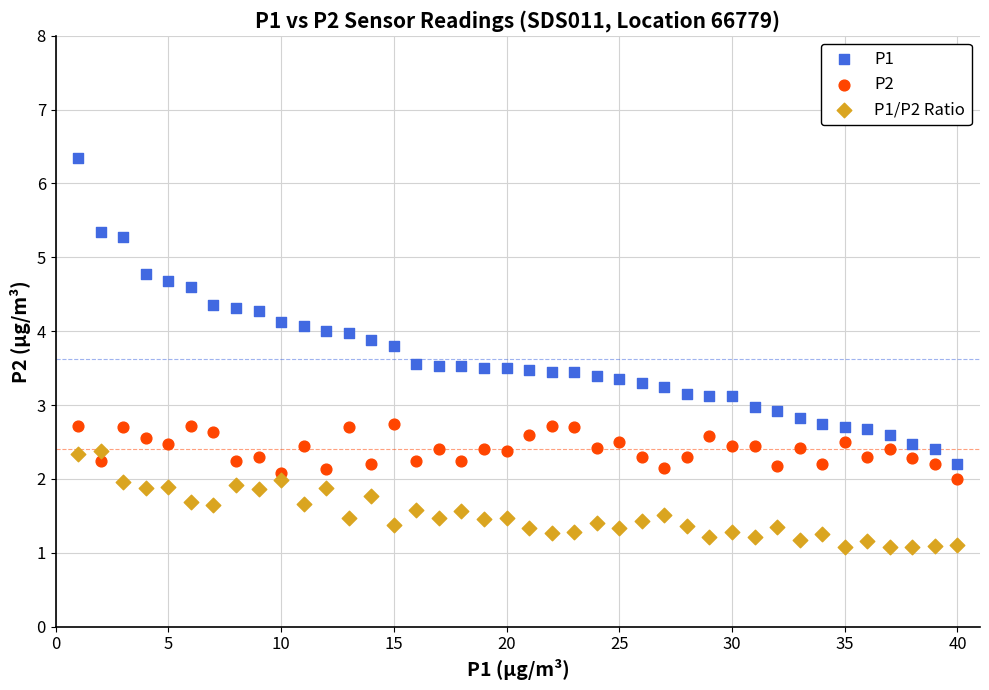

Which series contains the highest Y value?

P1